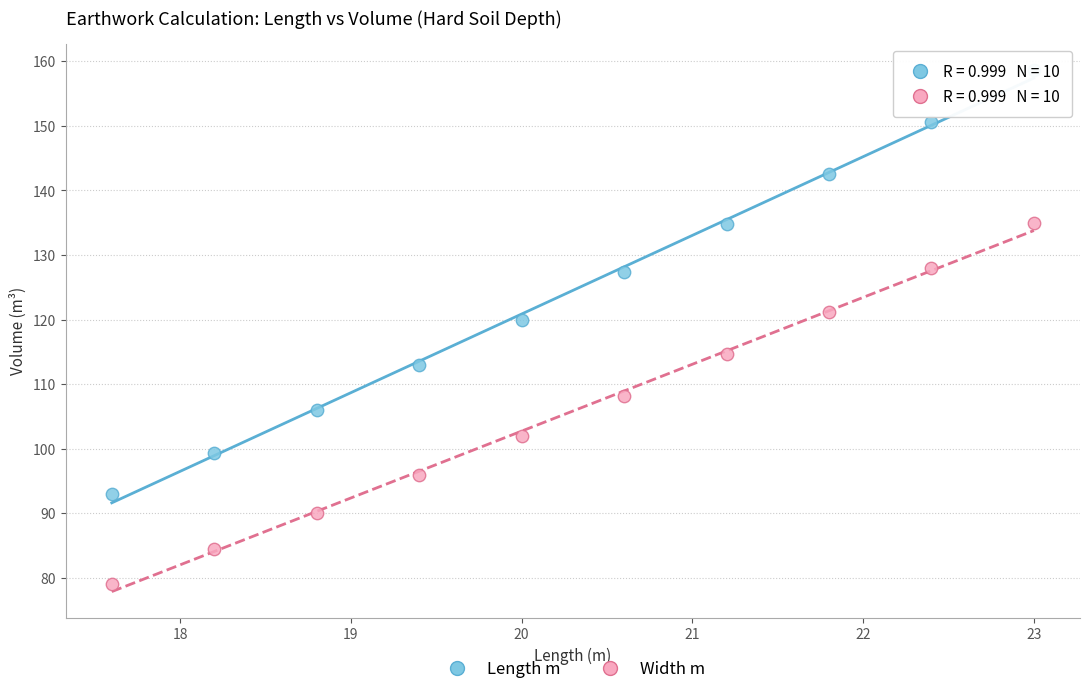

Across all series, what Y value is closest to 118?

120.0